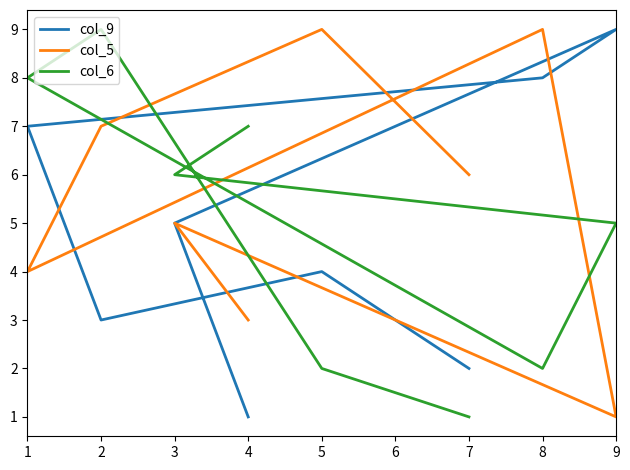

Count the number of categories in the chart.

8